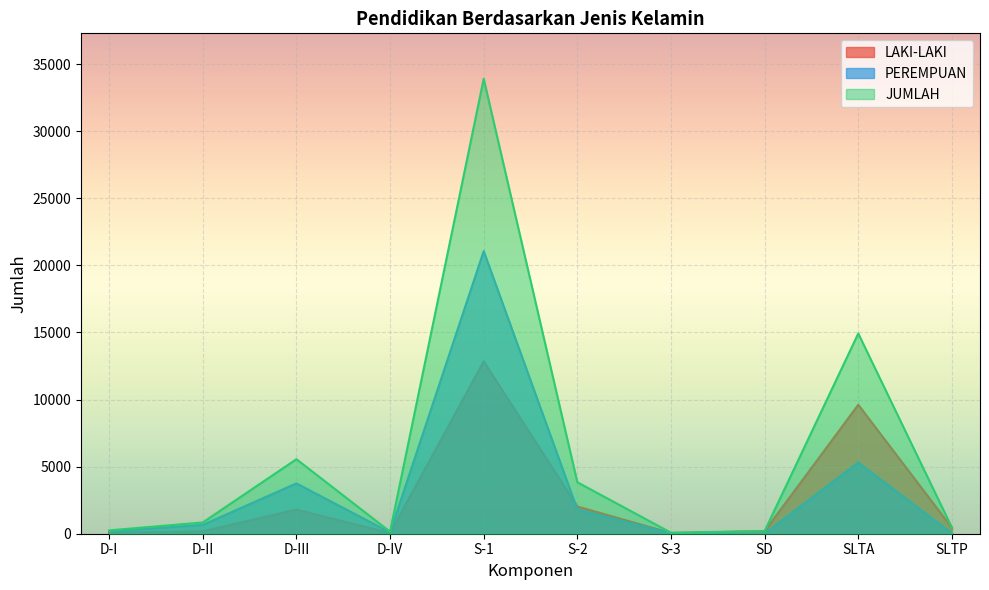

Which category has the highest value in the LAKI-LAKI series?

S-1